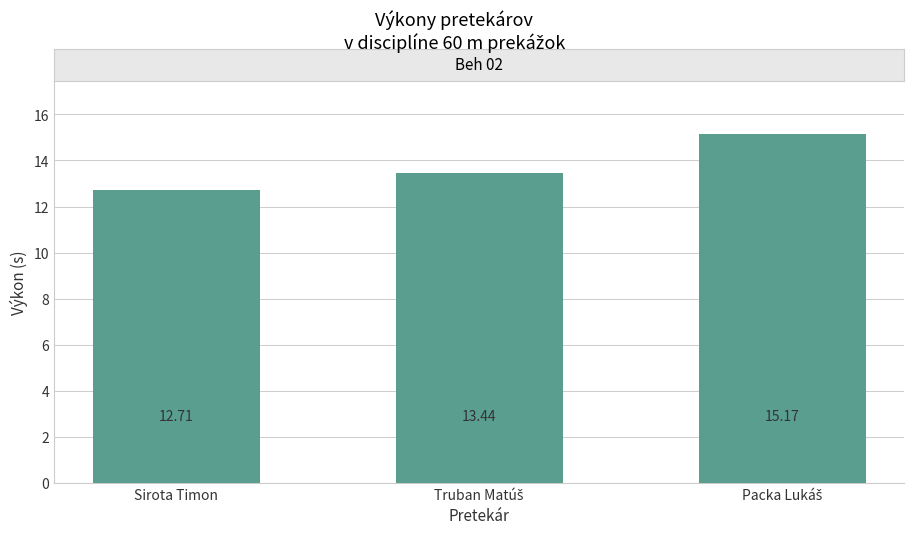

What is the difference between the maximum and second lowest values?

1.7